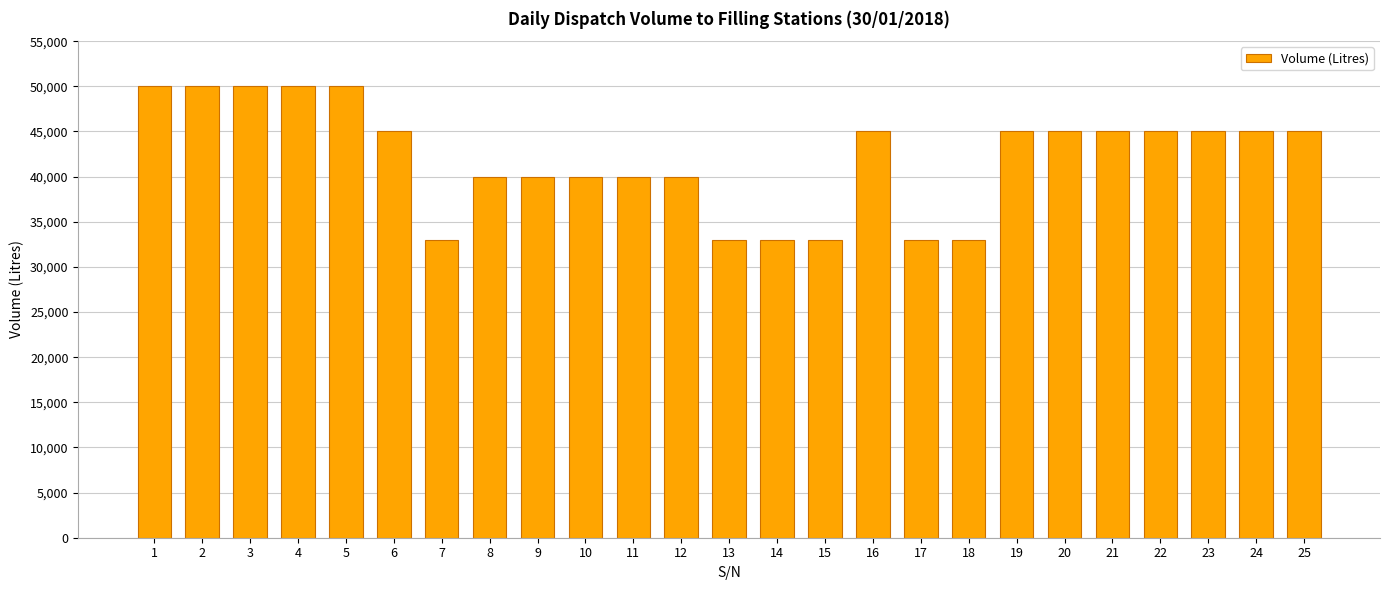

What is the greatest value displayed?

50000